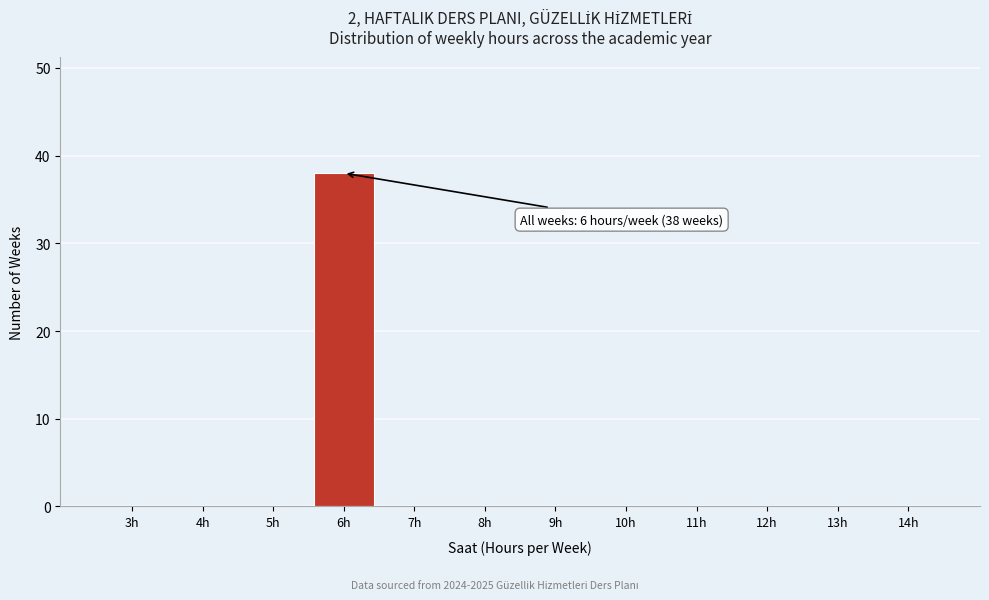

Reading right to left, list all the values displayed in this chart.

14h=0	13h=0	12h=0	11h=0	10h=0	9h=0	8h=0	7h=0	6h=38	5h=0	4h=0	3h=0